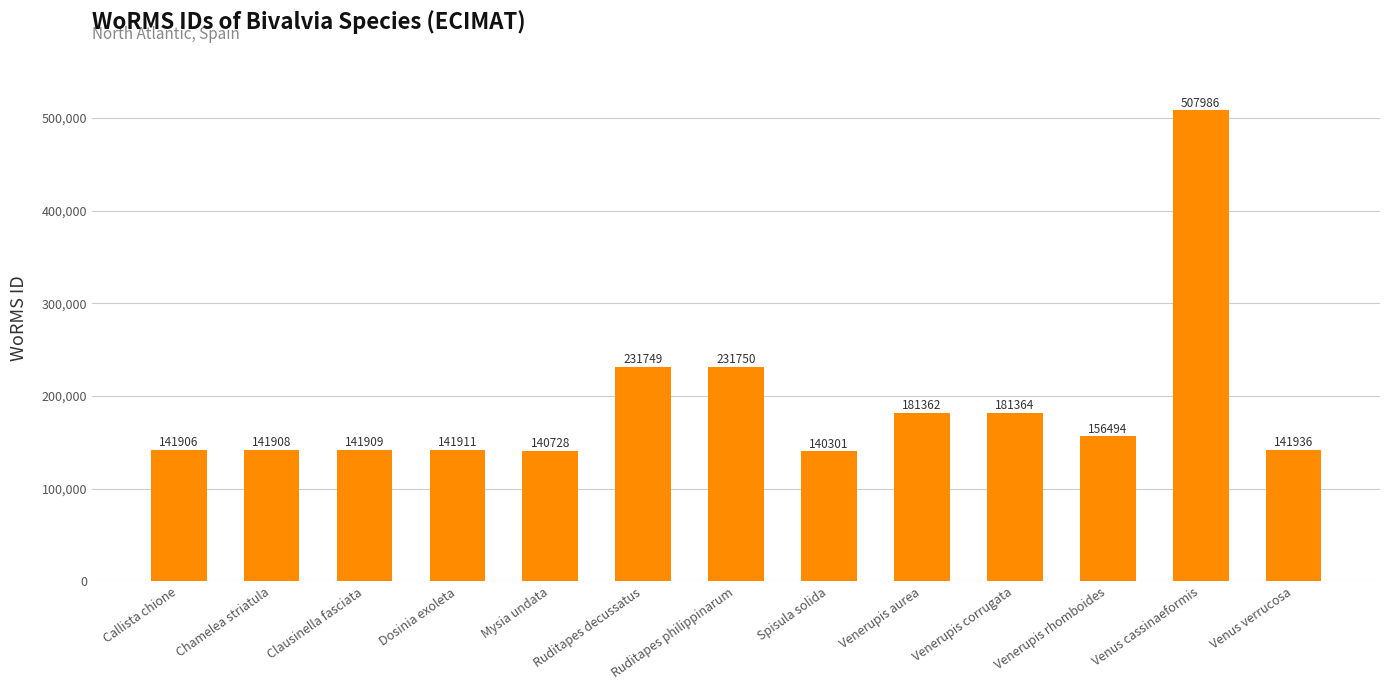

True or false: the data shows 231750 at Ruditapes philippinarum.

True